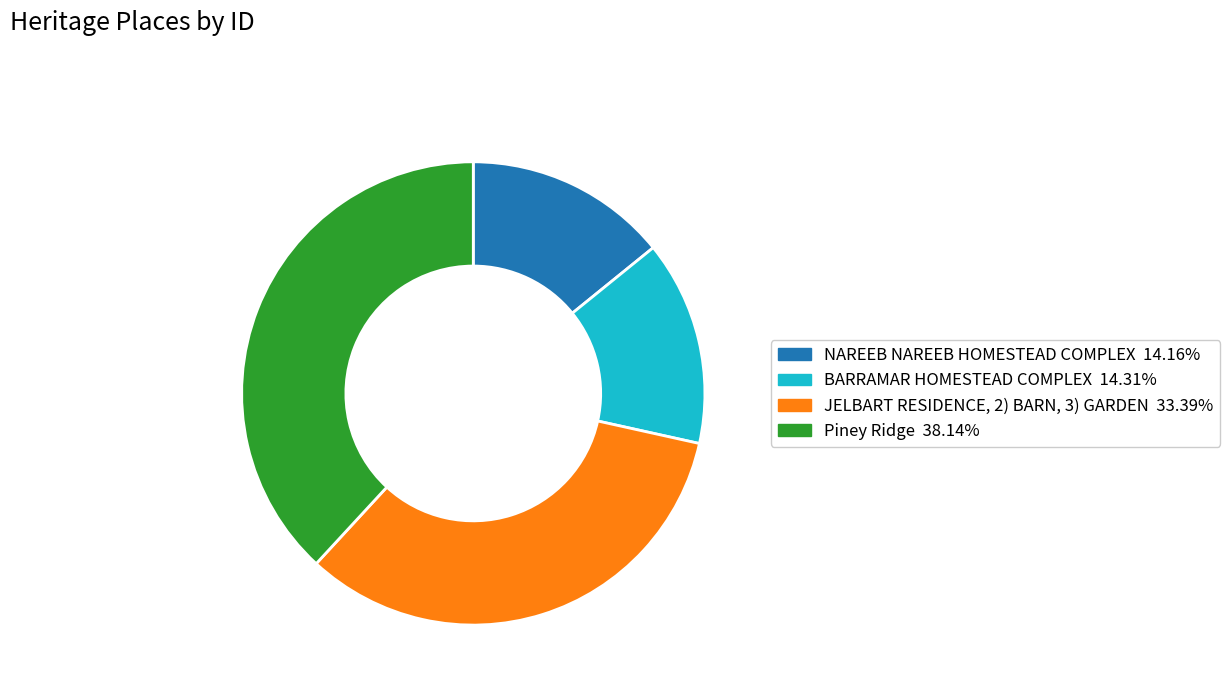

Count the number of slices in the pie.

4